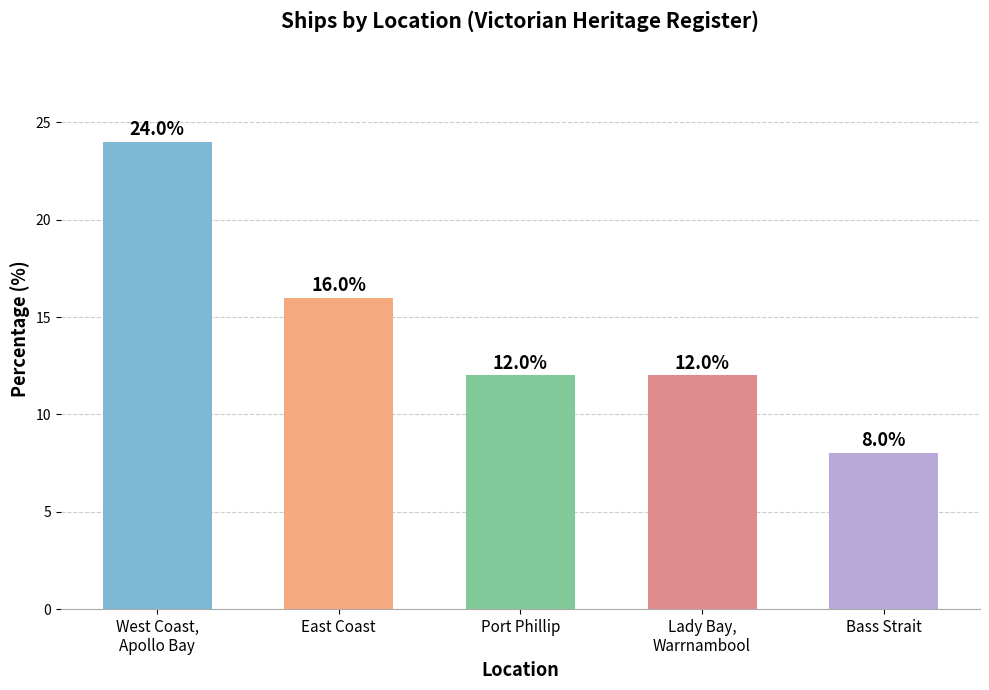

Count the values in the range 12 to 16.

3